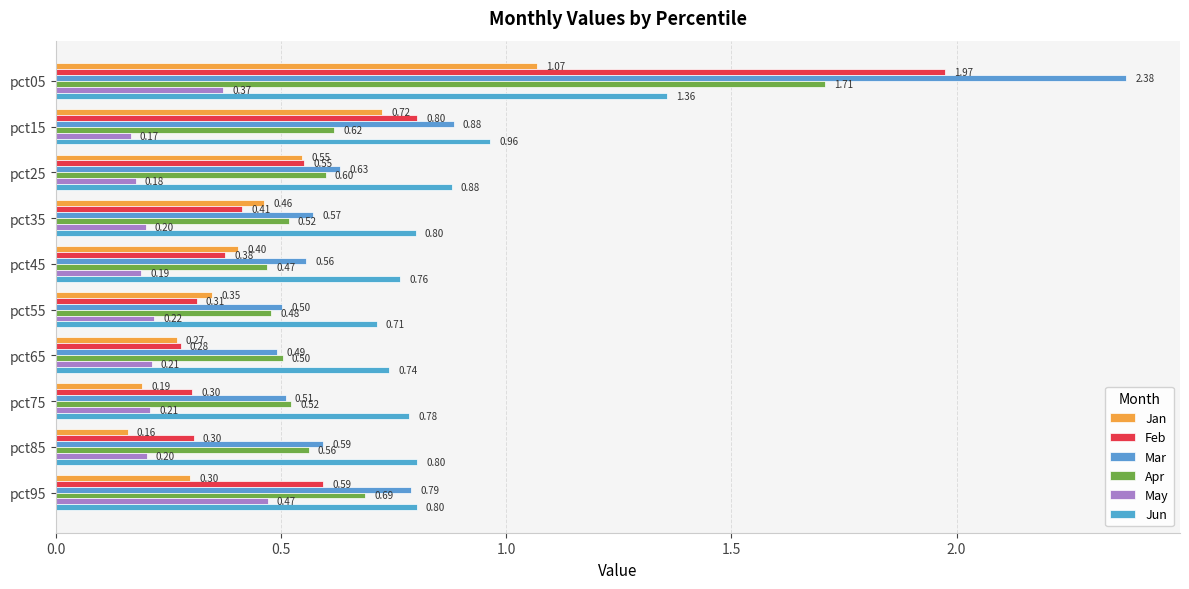

List the series in order of their peak value, highest first.

Mar, Feb, Apr, Jun, Jan, May